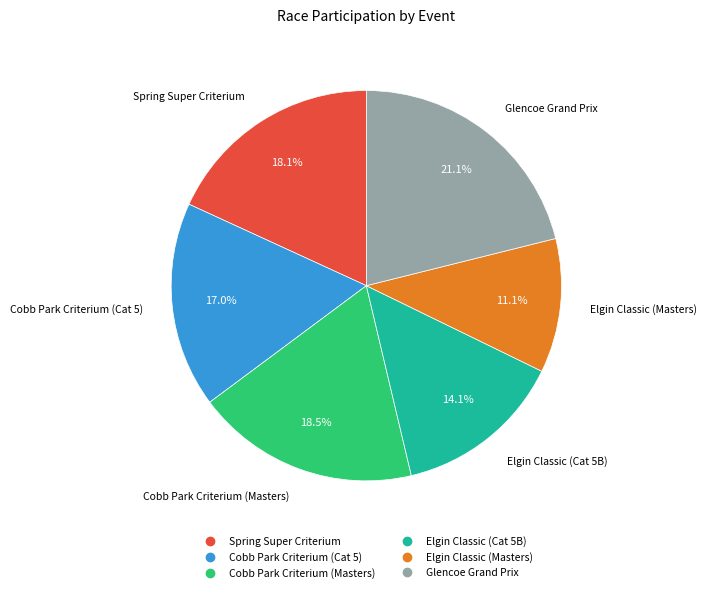

What portion of the pie excludes Glencoe Grand Prix?

78.9%